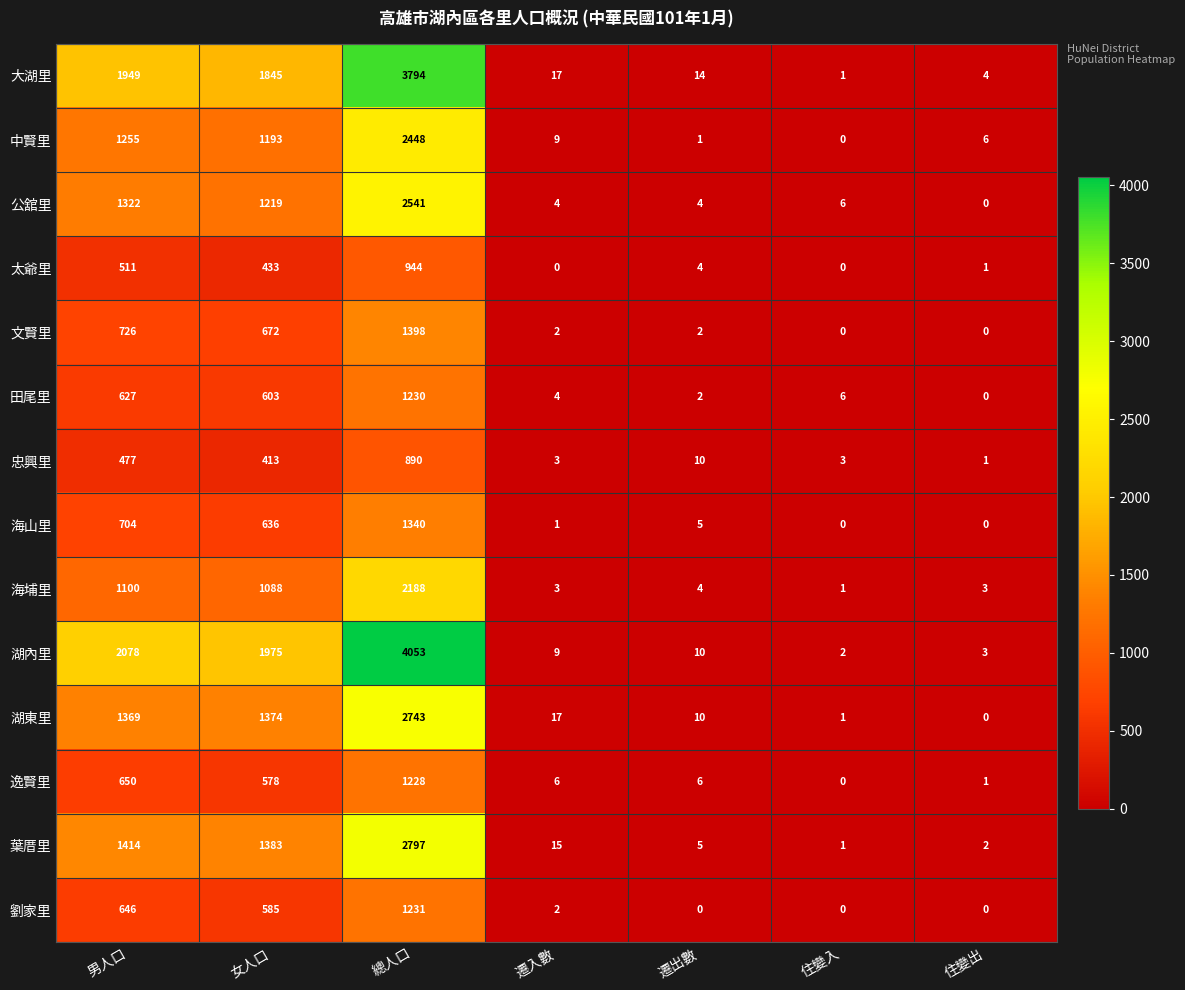

How many series are shown in this chart?

14